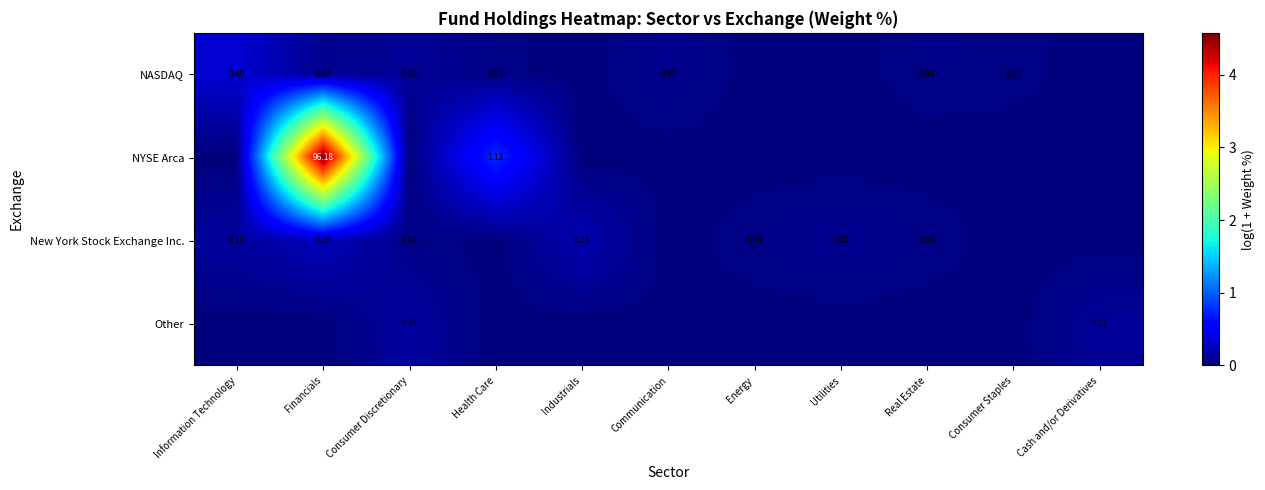

Is it true that Other equals 0.1 at Communication?

False